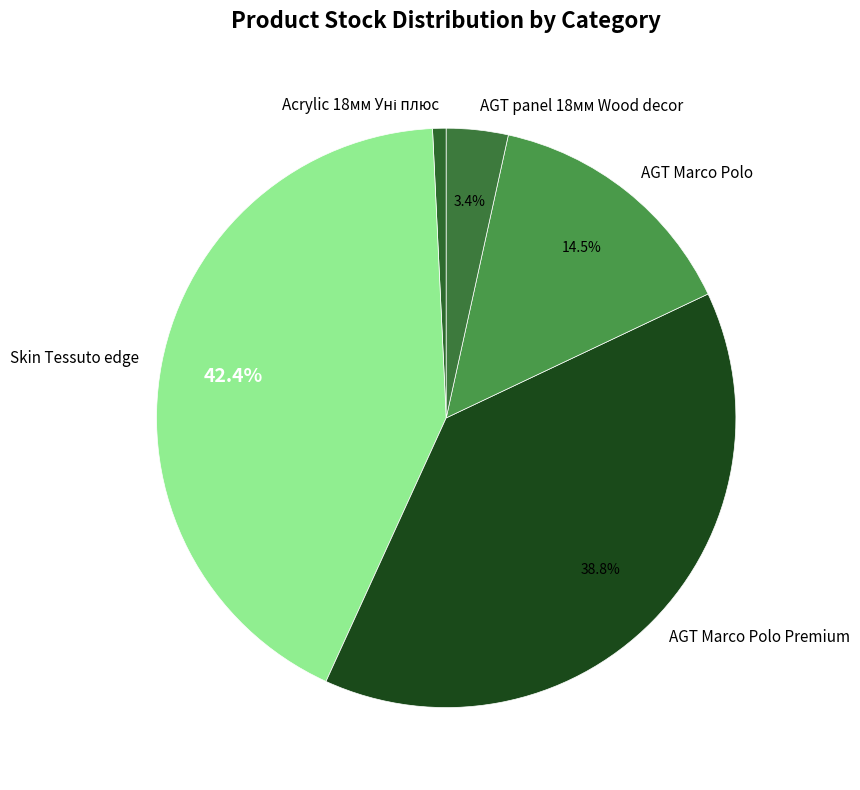

Combined, do AGT Marco Polo and Skin Tessuto edge account for over 50%?

Yes